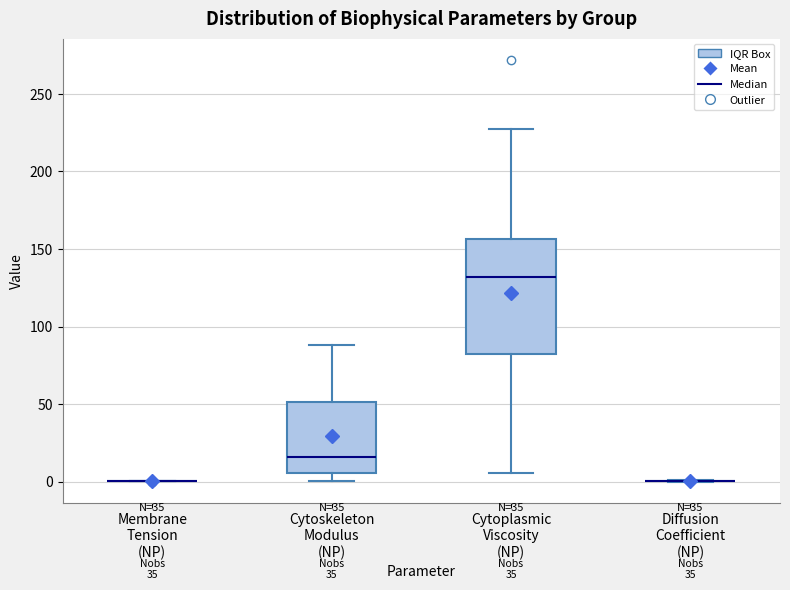

Where does the upper whisker of the box for Cytoplasmic Viscosity (NP) end on the y-axis? The values are not printed on the chart, so give them approximately, as read against the axis.

225